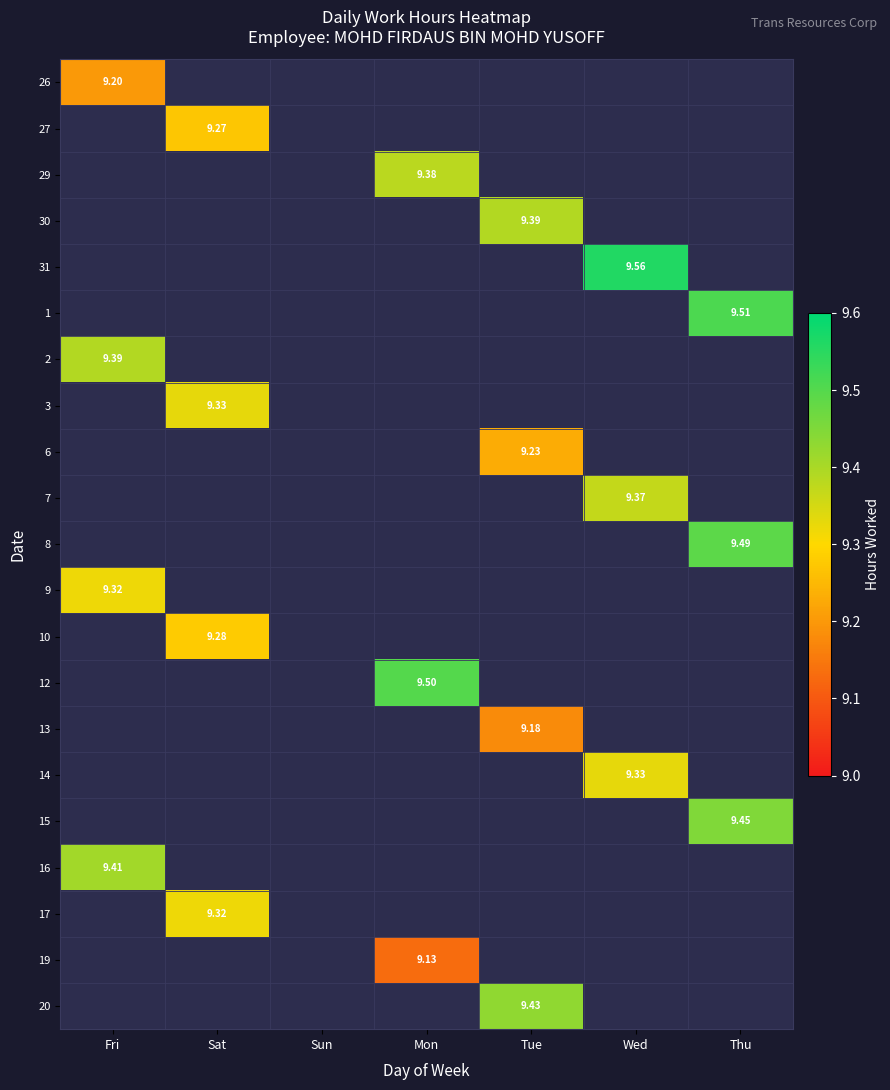

Which series has the widest spread of values?

26